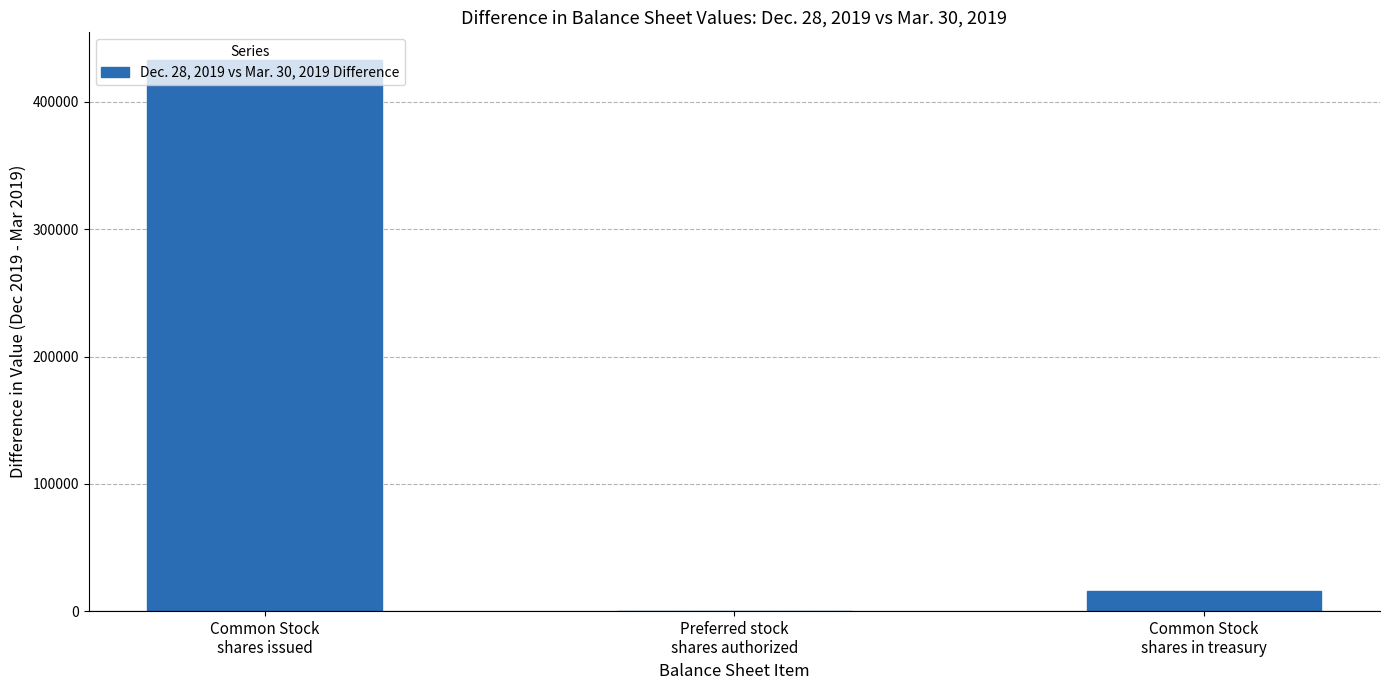

What is the maximum value shown in the chart?

432991